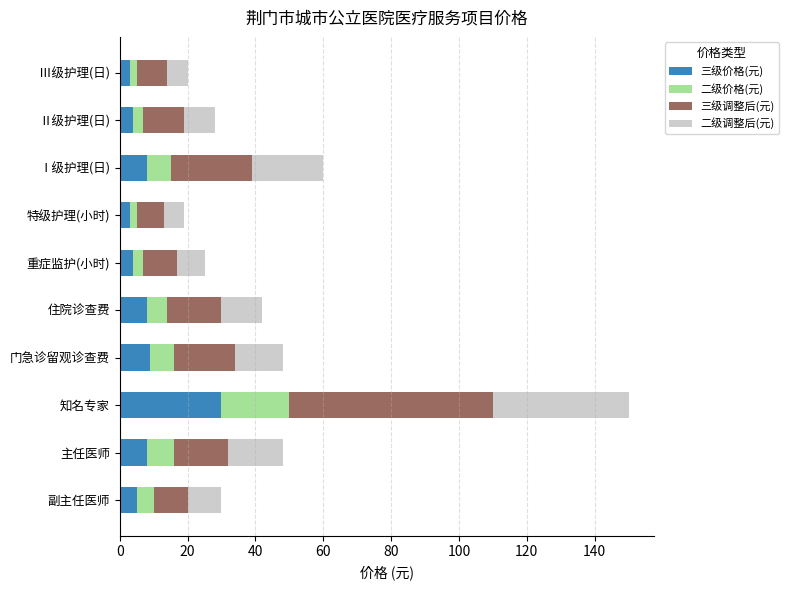

What is the difference between the maximum and minimum values in the 三级价格(元) series?

27